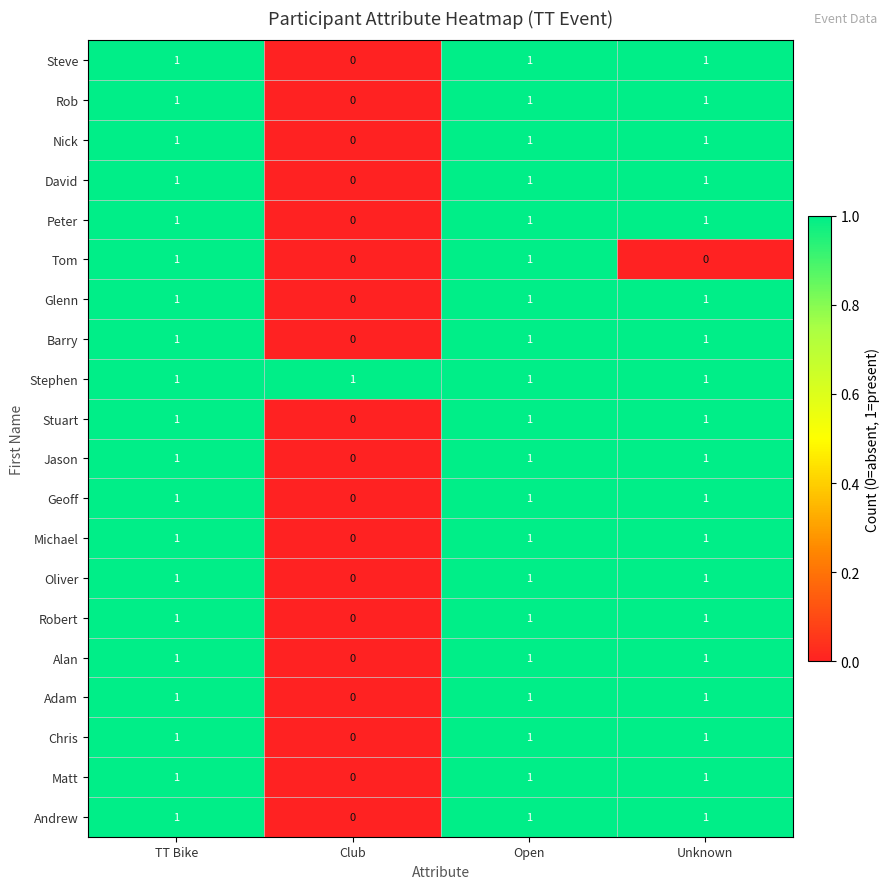

At how many categories does at least one series exceed 0?

4